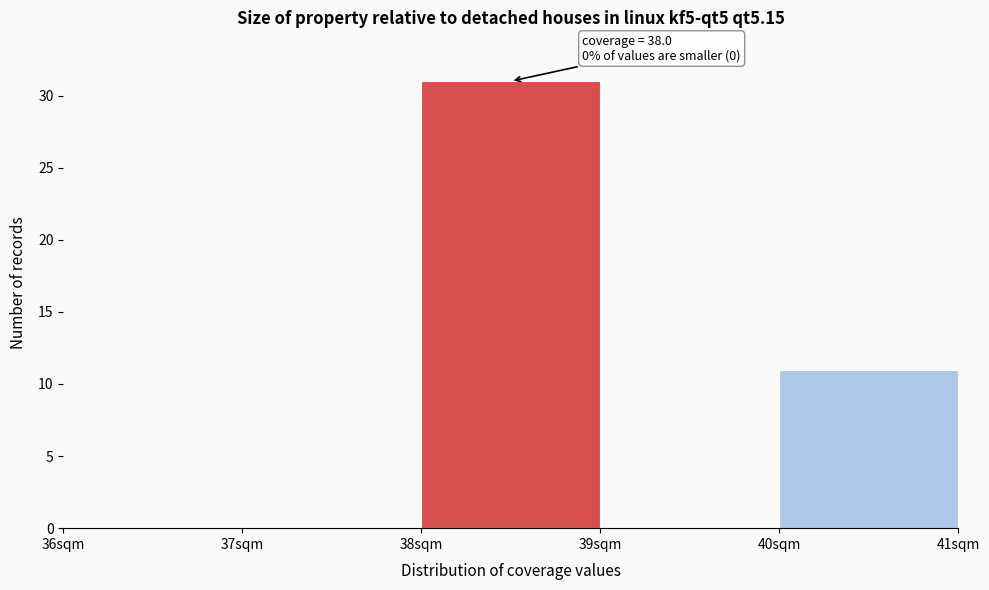

Which range on the x-axis has the tallest bar?

38 to 39